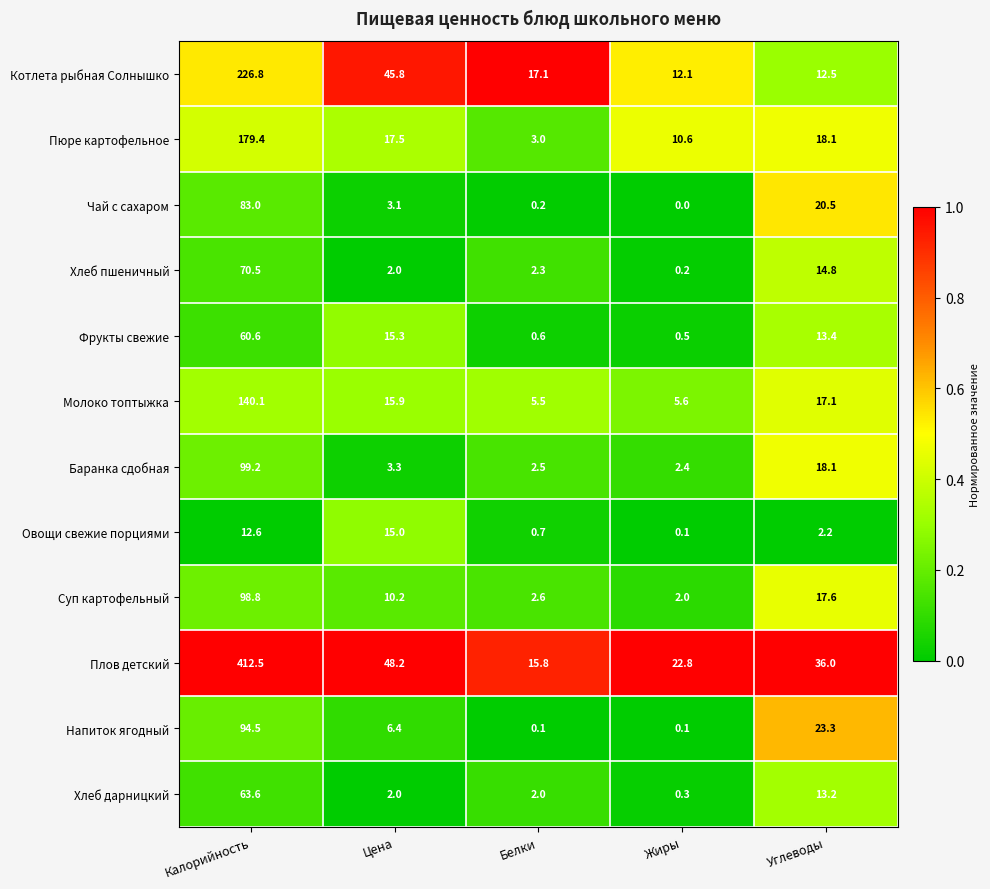

List the labels in order of Чай с сахаром value, largest first.

Калорийность, Углеводы, Цена, Белки, Жиры